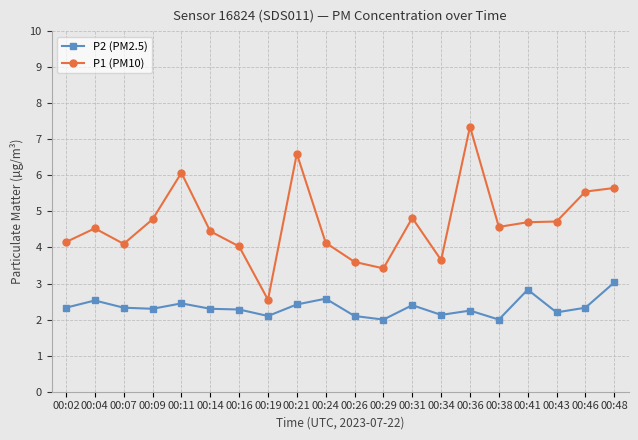

The P2 (PM2.5) series shows 2.4 at 00:21. True or false?

True